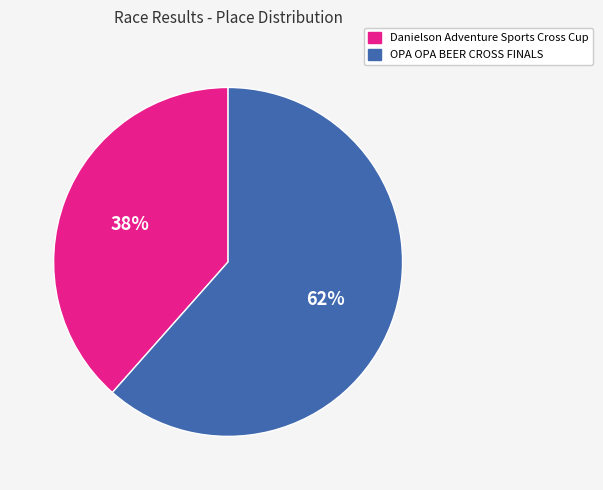

To the nearest percent, what is the average slice percentage?

50%